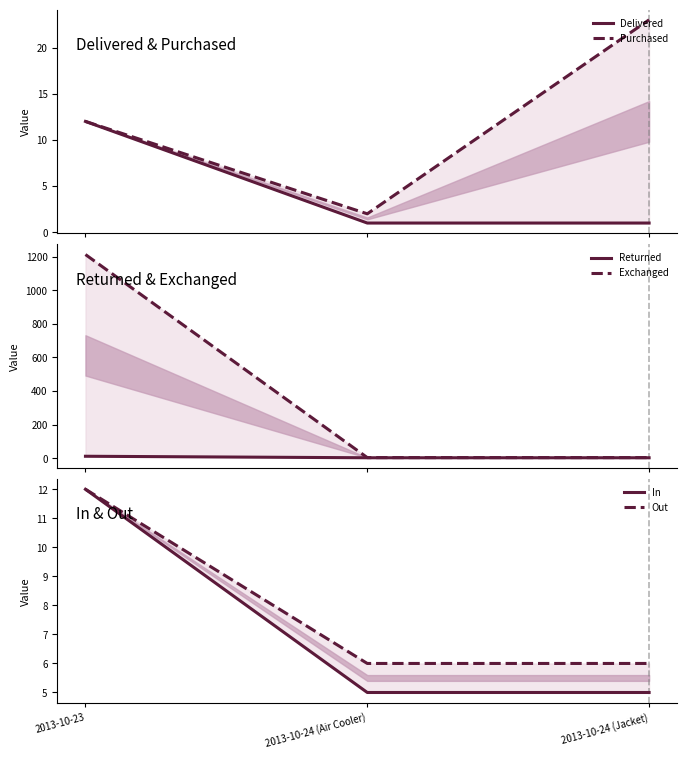

List the series in order of their peak value, highest first.

Exchanged, Purchased, Delivered, Returned, In, Out